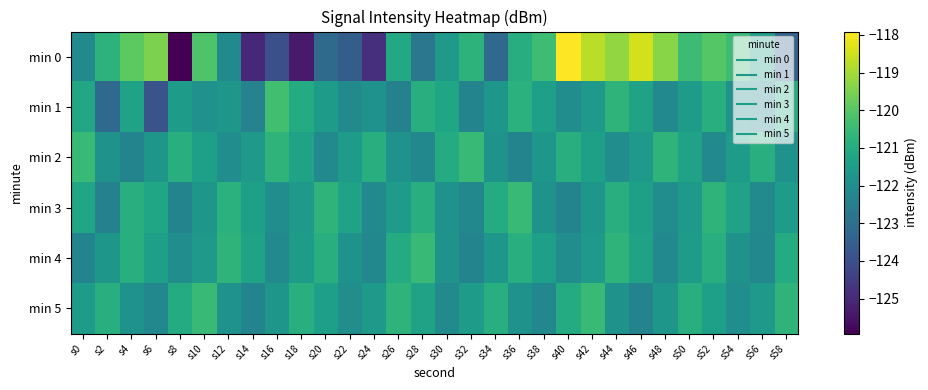

Reading left to right, transcribe all the data shown in this chart.

min 0: s0=-122.1	s2=-120.7	s4=-119.9	s6=-119.5	s8=-125.9	s10=-120.1	s12=-122.1	s14=-125.0	s16=-124.0	s18=-125.3	s20=-123.2	s22=-123.6	s24=-124.9	s26=-121.1	s28=-122.7	s30=-121.6	s32=-120.7	s34=-123.2	s36=-120.9	s38=-120.4	s40=-117.9	s42=-118.7	s44=-119.2	s46=-118.5	s48=-119.3	s50=-120.4	s52=-120.0	s54=-120.4	s56=-121.5	s58=-123.4
min 1: s0=-121.1	s2=-123.2	s4=-121.3	s6=-123.9	s8=-121.5	s10=-121.9	s12=-121.7	s14=-122.4	s16=-120.3	s18=-121.0	s20=-121.5	s22=-122.1	s24=-121.8	s26=-122.4	s28=-120.9	s30=-121.2	s32=-122.3	s34=-121.7	s36=-120.8	s38=-121.4	s40=-122.0	s42=-121.6	s44=-120.7	s46=-121.3	s48=-122.1	s50=-121.5	s52=-120.9	s54=-121.8	s56=-122.2	s58=-121.0
min 2: s0=-120.5	s2=-121.8	s4=-122.3	s6=-121.7	s8=-120.9	s10=-121.4	s12=-122.0	s14=-121.6	s16=-120.7	s18=-121.3	s20=-122.1	s22=-121.5	s24=-120.9	s26=-121.8	s28=-122.2	s30=-121.0	s32=-120.5	s34=-121.8	s36=-122.3	s38=-121.7	s40=-120.9	s42=-121.4	s44=-122.0	s46=-121.6	s48=-120.7	s50=-121.3	s52=-122.1	s54=-121.5	s56=-120.9	s58=-121.8
min 3: s0=-121.2	s2=-122.4	s4=-120.9	s6=-121.2	s8=-122.3	s10=-121.7	s12=-120.8	s14=-121.4	s16=-122.0	s18=-121.6	s20=-120.7	s22=-121.3	s24=-122.1	s26=-121.5	s28=-120.9	s30=-121.8	s32=-122.2	s34=-121.0	s36=-120.5	s38=-121.8	s40=-122.3	s42=-121.7	s44=-120.9	s46=-121.4	s48=-122.0	s50=-121.6	s52=-120.7	s54=-121.3	s56=-122.1	s58=-121.5
min 4: s0=-122.3	s2=-121.7	s4=-120.9	s6=-121.4	s8=-122.0	s10=-121.6	s12=-120.7	s14=-121.3	s16=-122.1	s18=-121.5	s20=-120.9	s22=-121.8	s24=-122.2	s26=-121.0	s28=-120.5	s30=-121.8	s32=-122.3	s34=-121.7	s36=-120.9	s38=-121.4	s40=-122.0	s42=-121.6	s44=-120.7	s46=-121.3	s48=-122.1	s50=-121.5	s52=-120.9	s54=-121.8	s56=-122.2	s58=-121.0
min 5: s0=-121.5	s2=-120.9	s4=-121.8	s6=-122.2	s8=-121.0	s10=-120.5	s12=-121.8	s14=-122.3	s16=-121.7	s18=-120.9	s20=-121.4	s22=-122.0	s24=-121.6	s26=-120.7	s28=-121.3	s30=-122.1	s32=-121.5	s34=-120.9	s36=-121.8	s38=-122.2	s40=-121.0	s42=-120.5	s44=-121.8	s46=-122.3	s48=-121.7	s50=-120.9	s52=-121.4	s54=-122.0	s56=-121.6	s58=-120.7